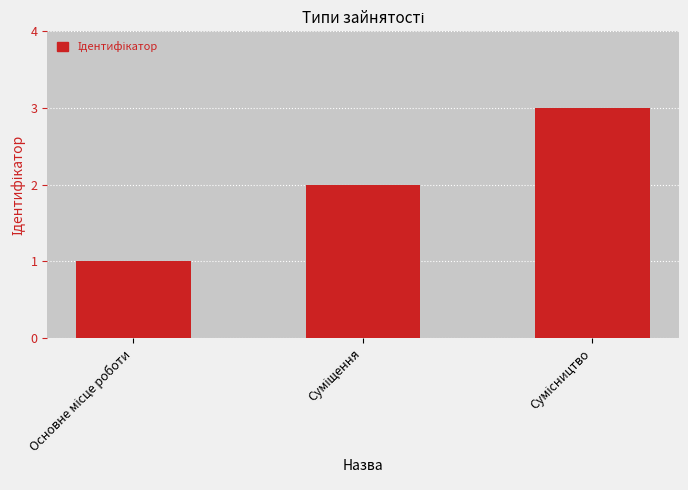

Are the bars horizontal?

No